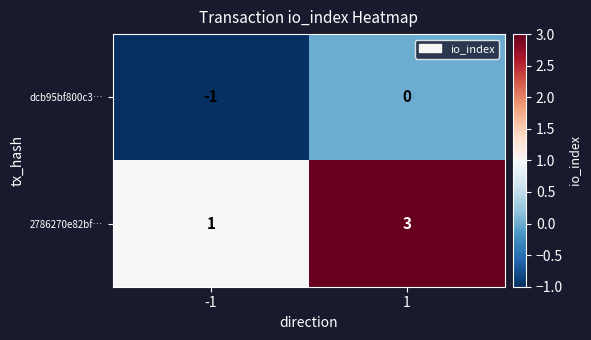

What is the greatest value displayed?

3